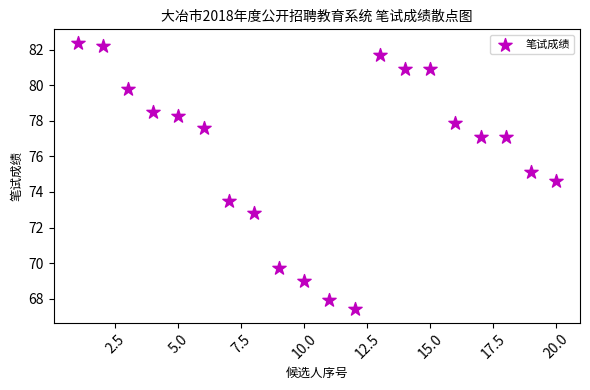

What is the range of Y values (max minus min)?

15.0